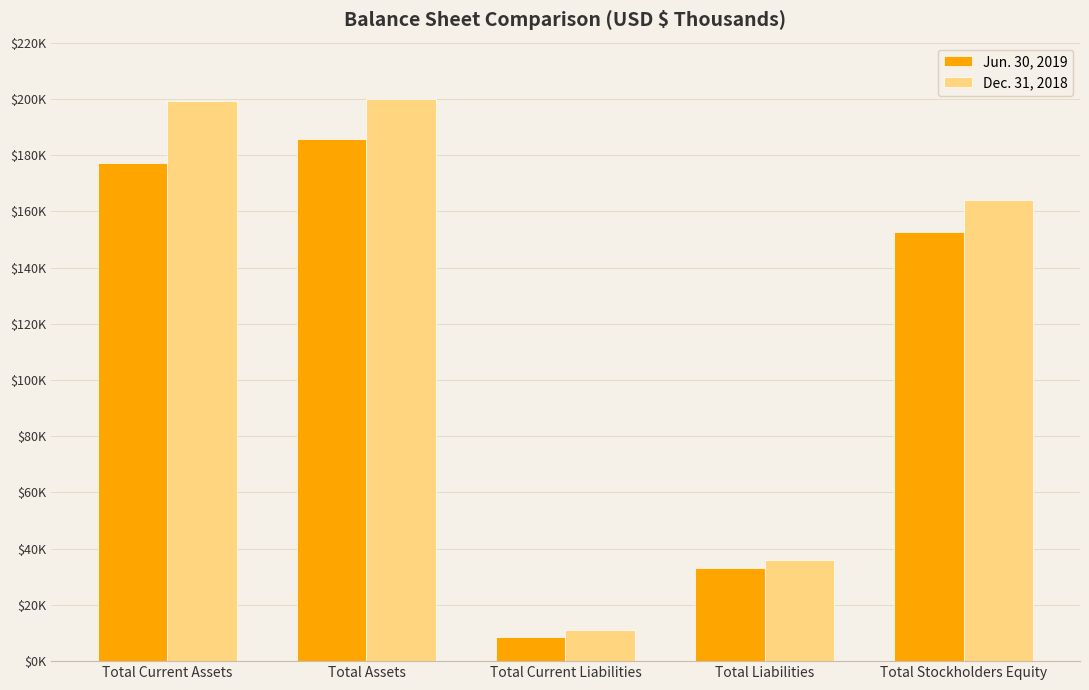

Rank the series by their average value, from highest to lowest.

Dec. 31, 2018, Jun. 30, 2019